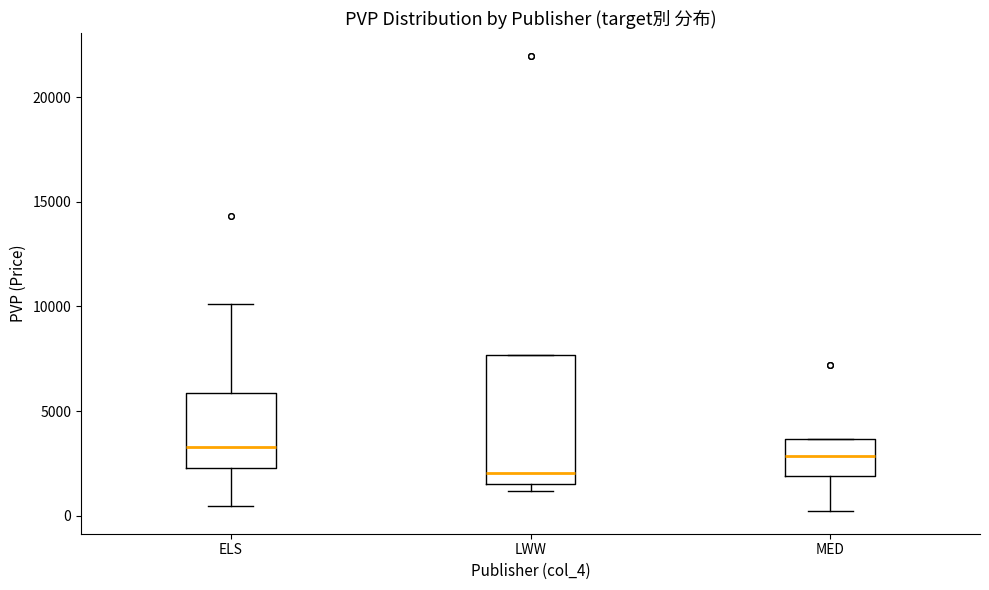

Reading left to right, read every box against the y-axis: the position of its median line, the range the box covers, and the ends of its whiskers. The values are not printed on the chart, so give them approximately, as read against the axis.

ELS: median 3500, box 2500 to 6000, whiskers 500 to 10000
LWW: median 2000, box 1500 to 7500, whiskers 1000 to 7500
MED: median 3000, box 2000 to 3500, whiskers 0 to 3500